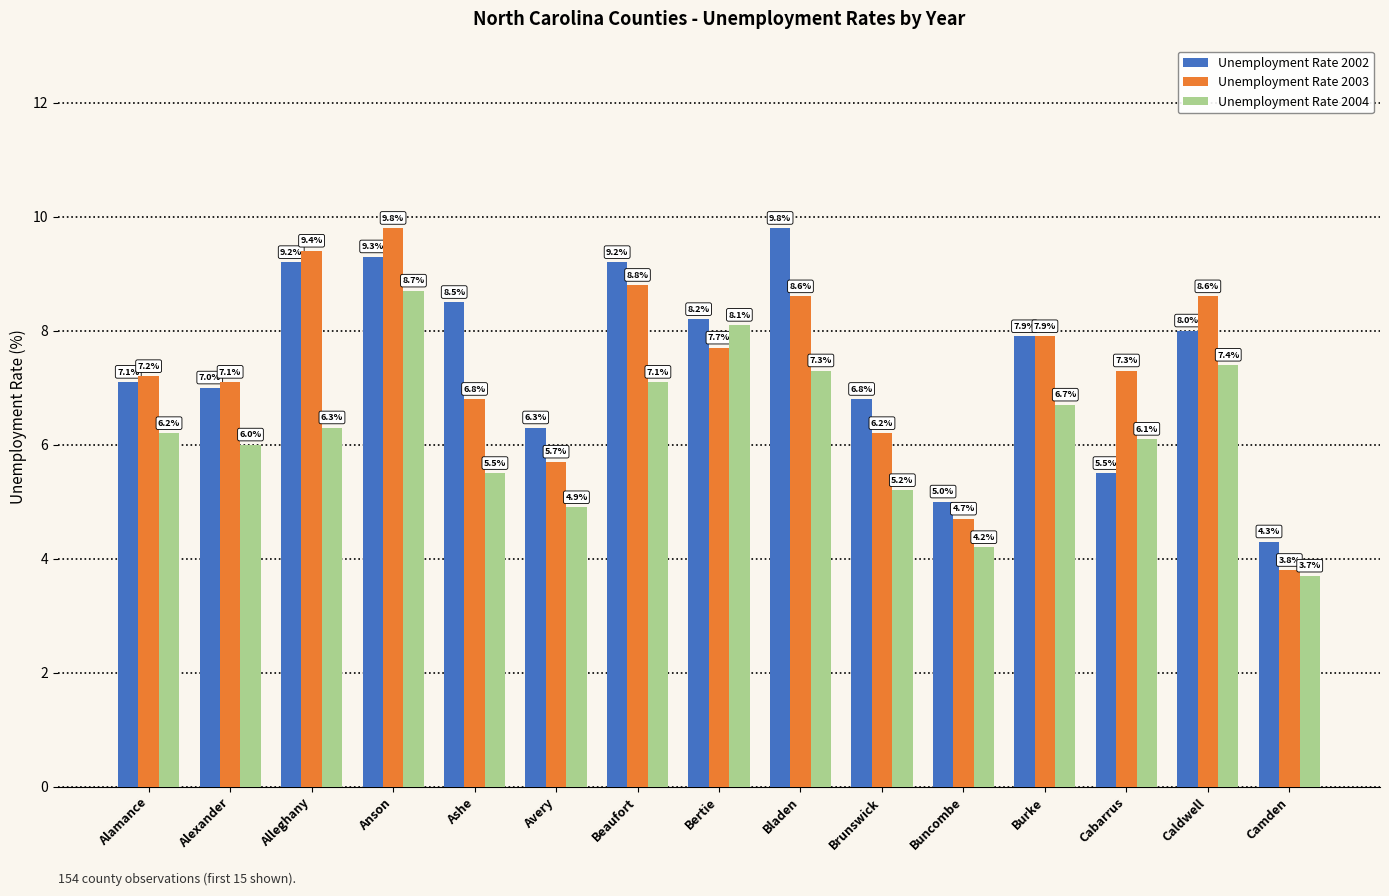

What value does the Unemployment Rate 2003 series have at Camden?

3.8